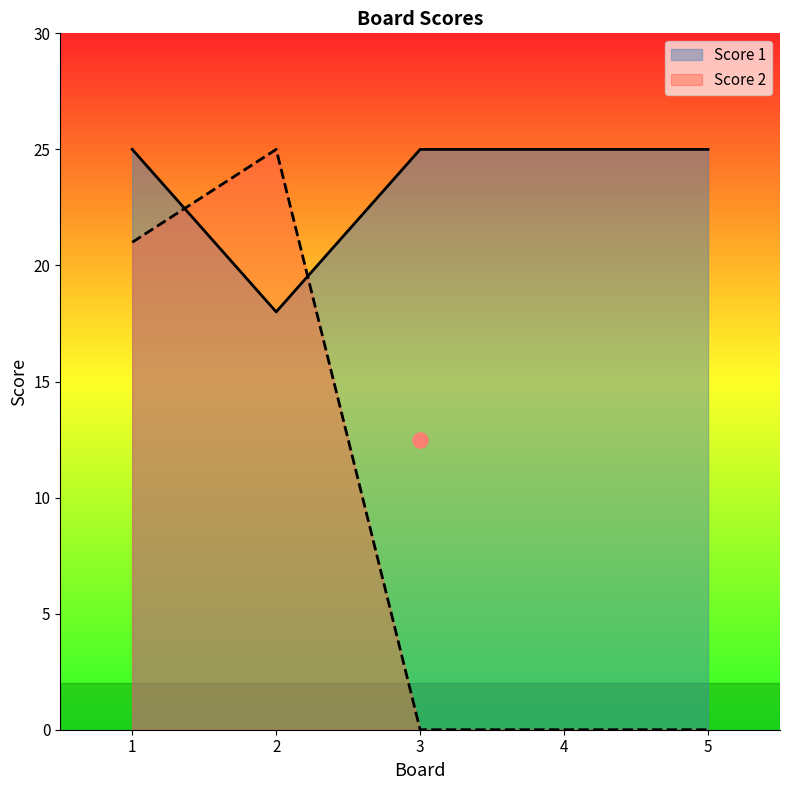

Which series has the widest spread of Y values?

Score 2